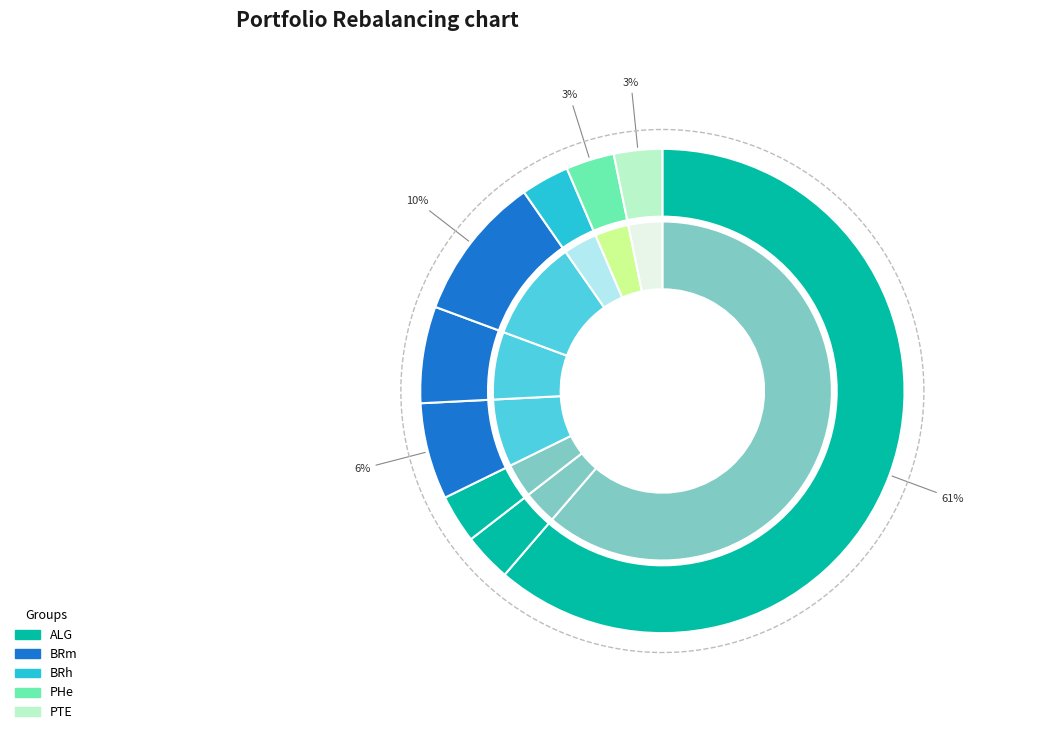

True or false: Melosira sp. accounts for 10% of the total.

False